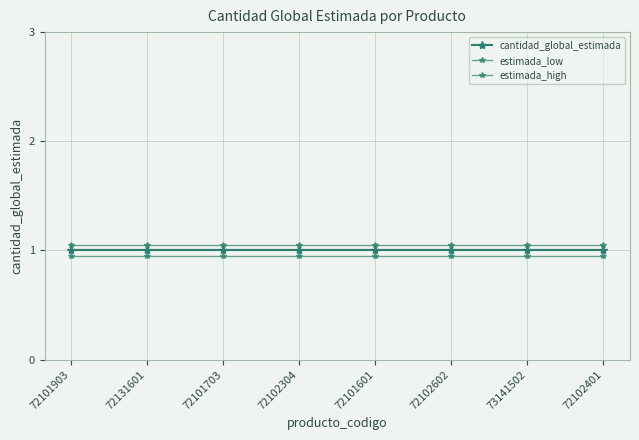

Is this an area chart (filled region under the line)?

No